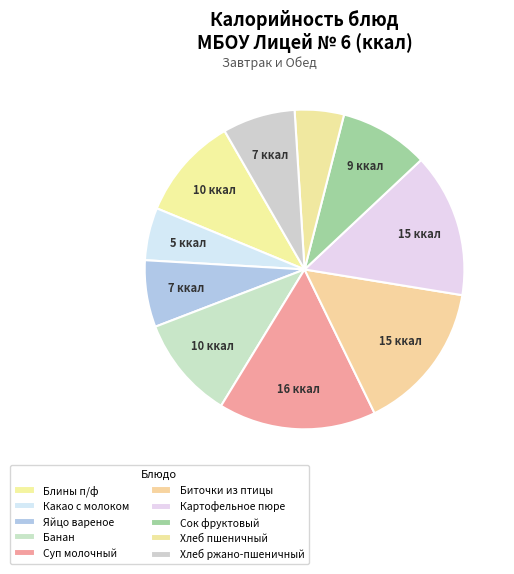

What percentage is the Картофельное пюре slice, to the nearest percent?

15%